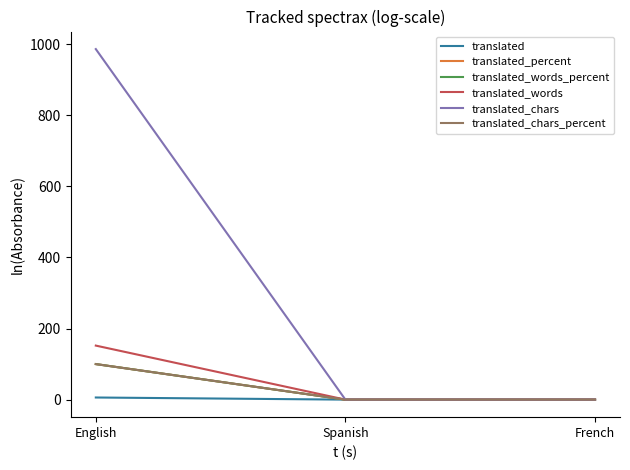

True or false: translated_chars_percent has a value of 68 at French.

False